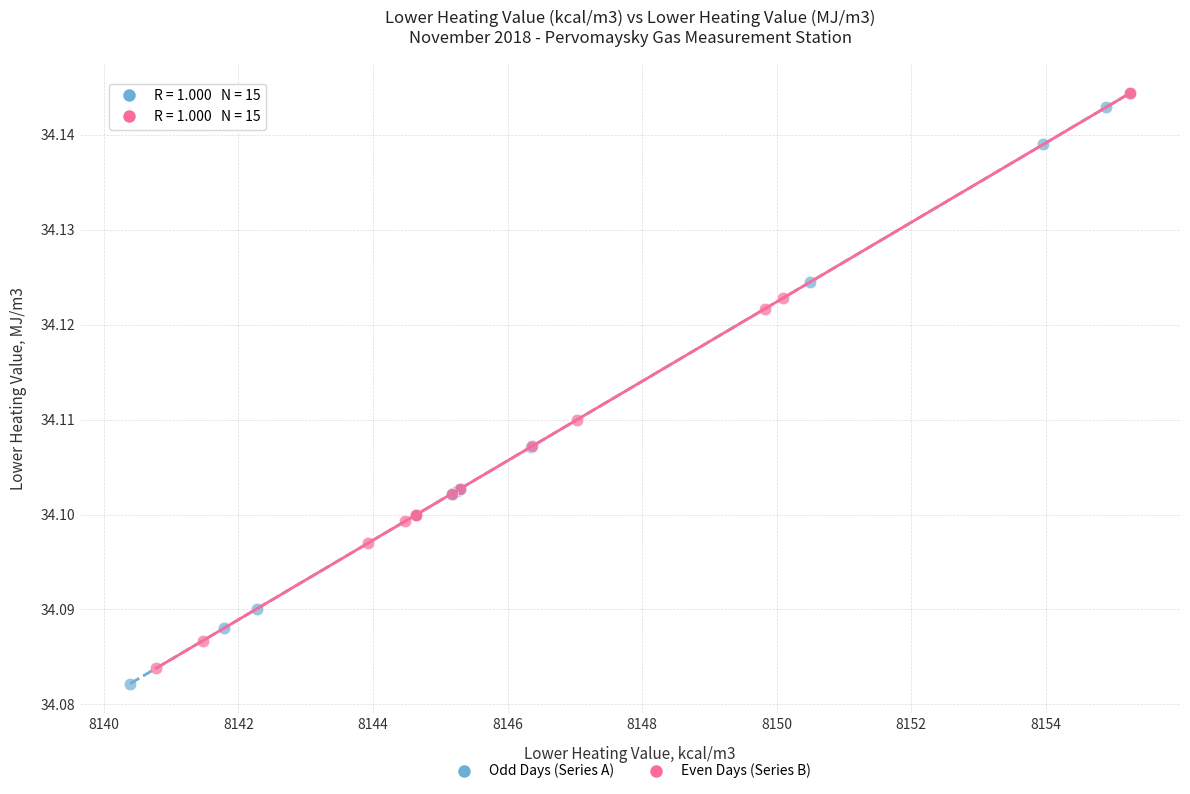

Which series contains the lowest Y value?

Odd Days (Series A)